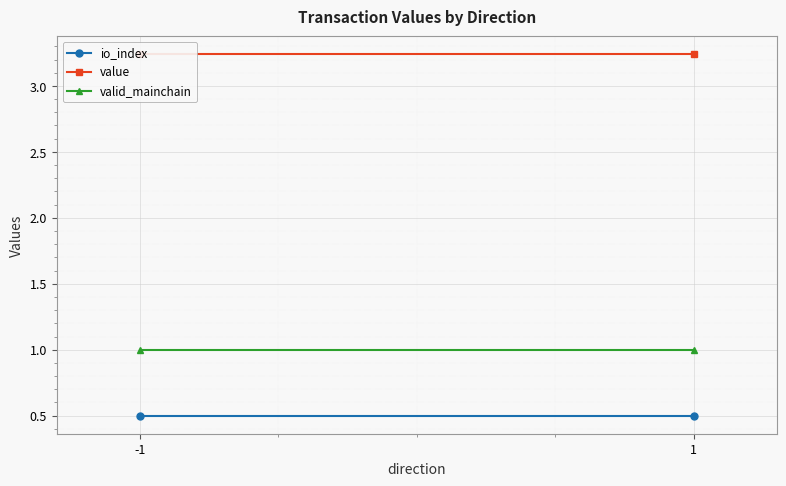

What is the average value of the io_index series?

0.5